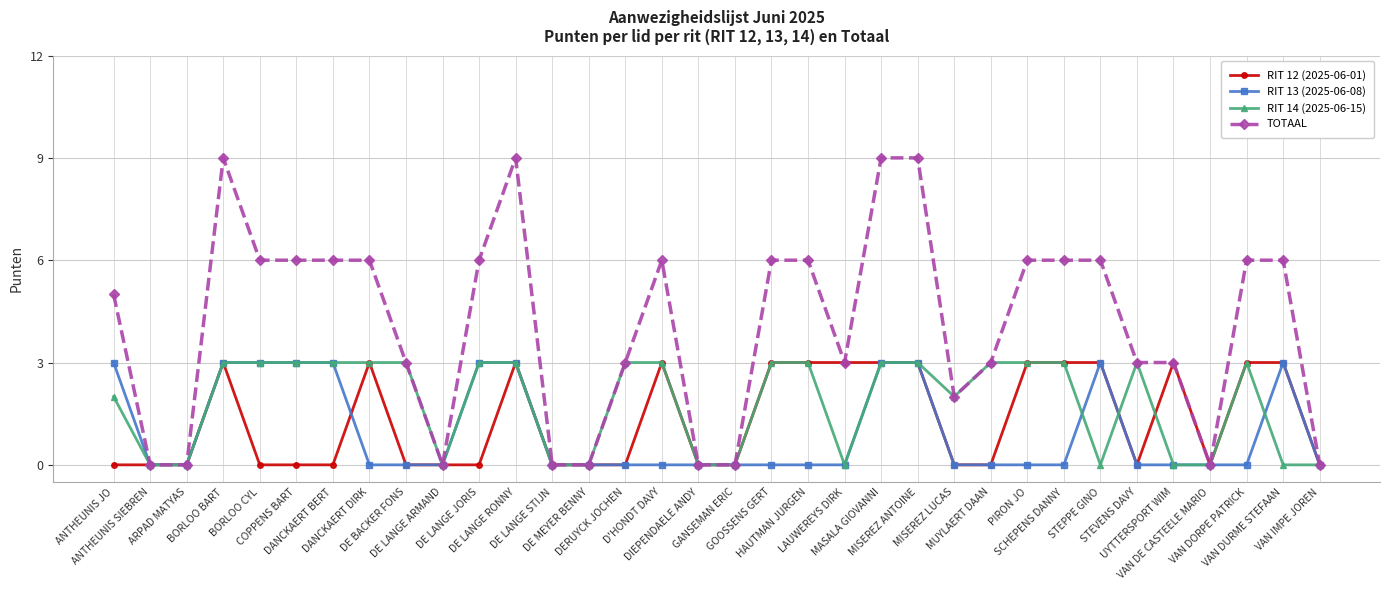

What is the total value across all series at UYTTERSPORT WIM?

6